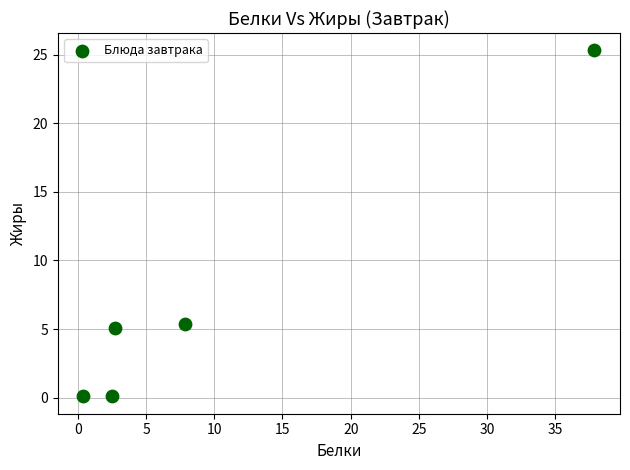

What is the range of X values (max minus min)?

37.5